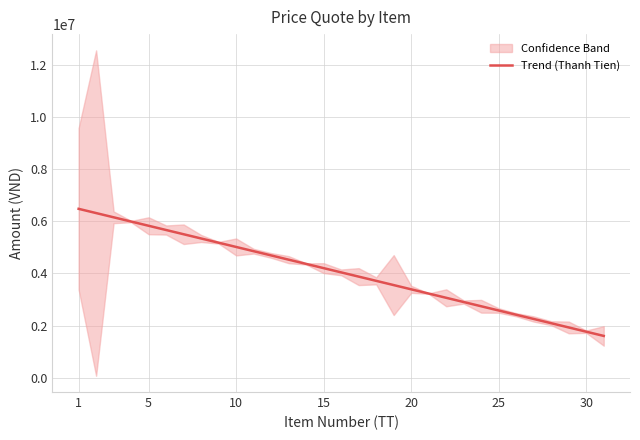

What is the maximum value for Trend (Thanh Tien)?

6483000.0